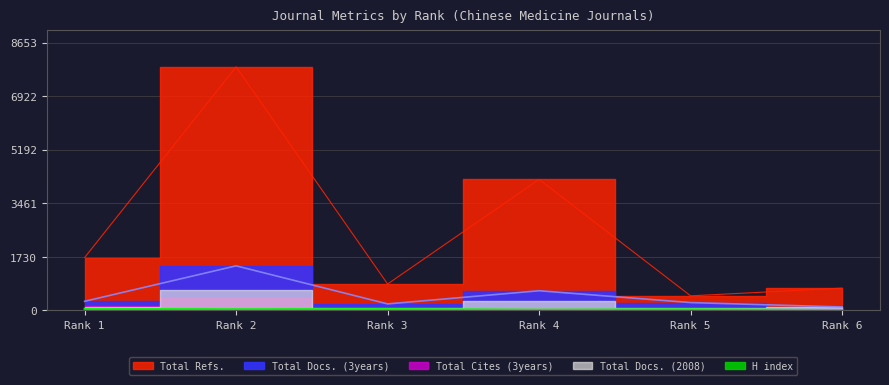

In Total Docs. (2008), how many points are lower than both neighbors (excluding endpoints)?

2